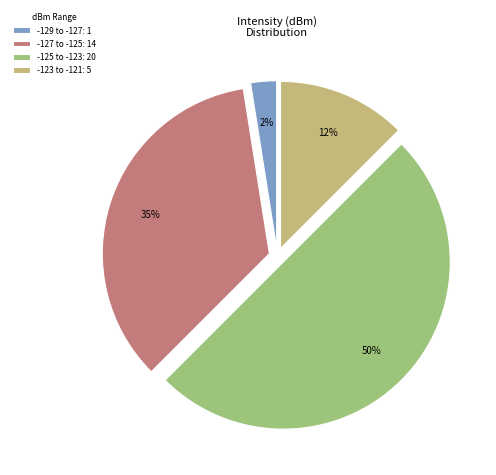

True or false: -123 to -121: 5 accounts for 12% of the total.

True